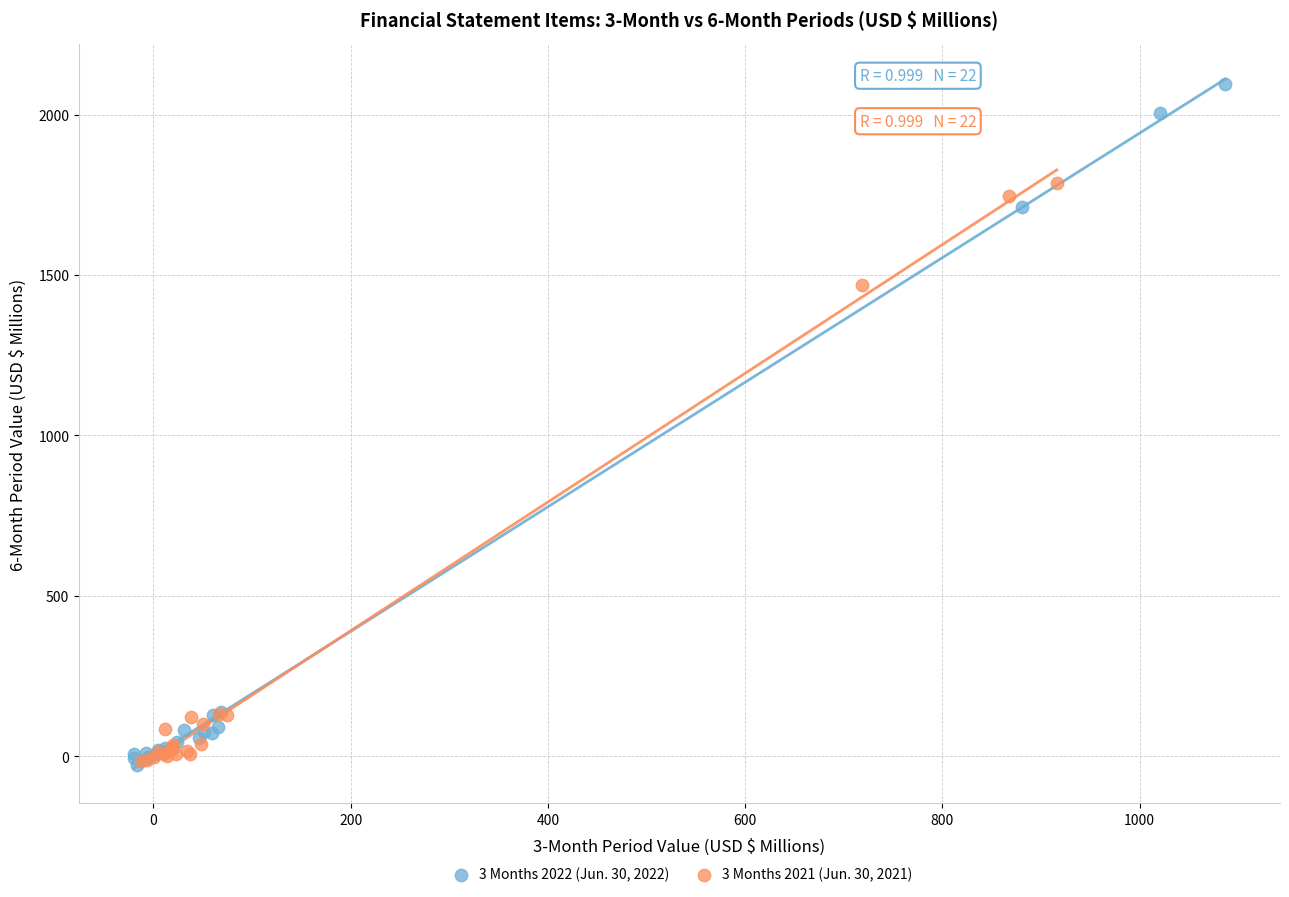

Which series contains the highest Y value?

3 Months 2022 (Jun. 30, 2022)